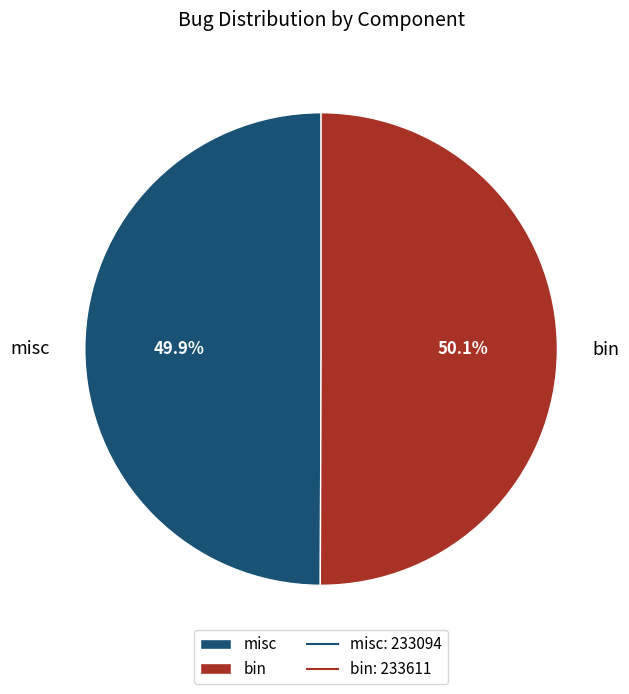

Is there any slice that represents more than half of the pie?

Yes